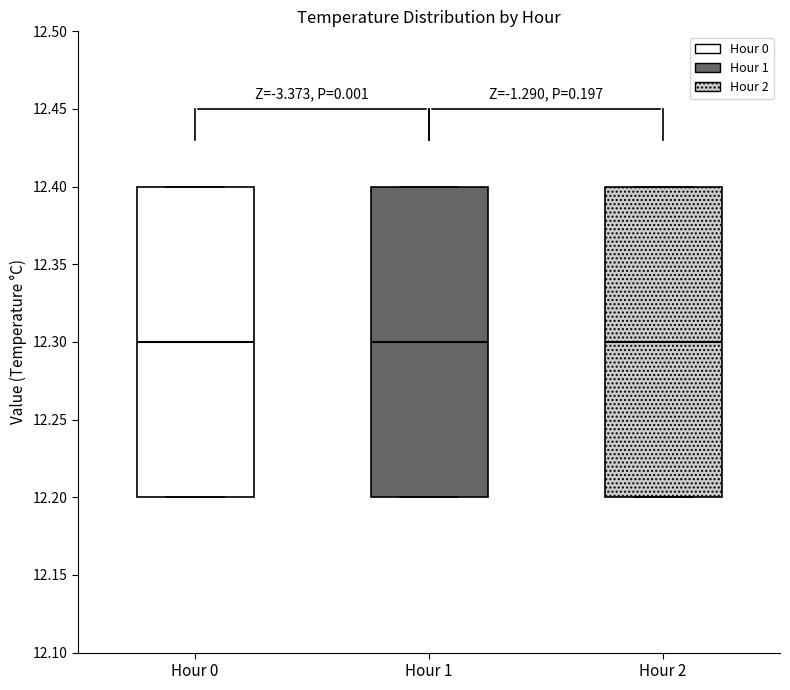

Reading left to right, read every box against the y-axis: the position of its median line, the range the box covers, and the ends of its whiskers. The values are not printed on the chart, so give them approximately, as read against the axis.

Hour 0: median 12.3, box 12.2 to 12.4, whiskers 12.2 to 12.4
Hour 1: median 12.3, box 12.2 to 12.4, whiskers 12.2 to 12.4
Hour 2: median 12.3, box 12.2 to 12.4, whiskers 12.2 to 12.4